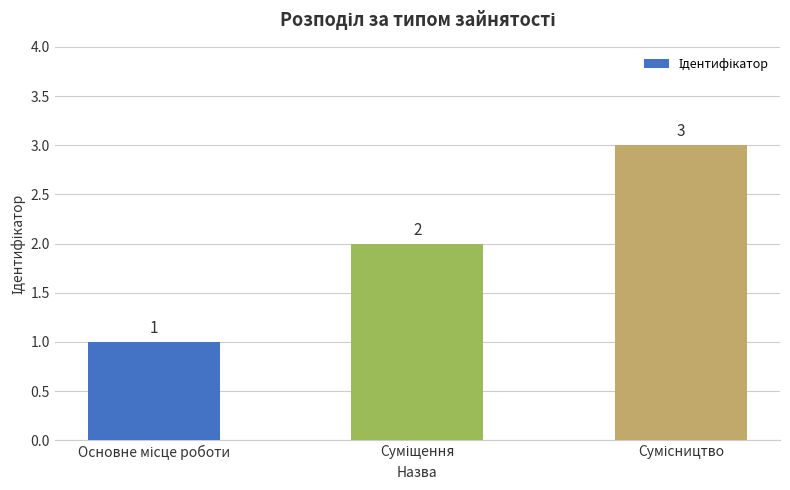

What is the sum of all values?

6